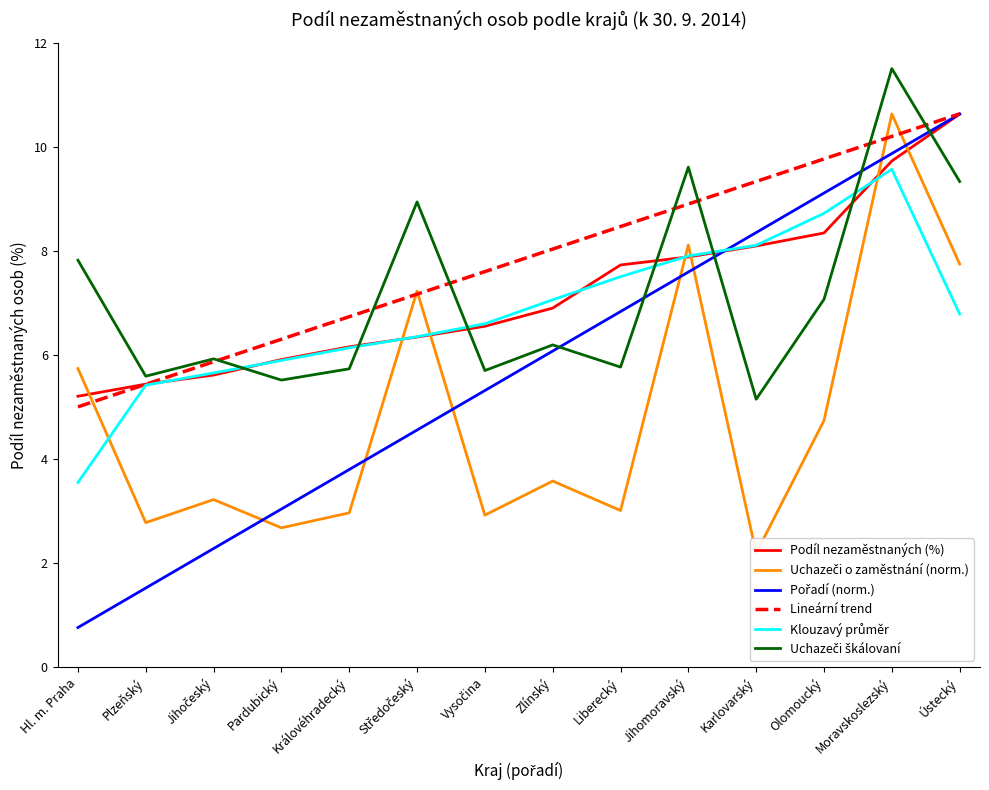

What is the spread (max minus min) of values at Plzeňský?

4.1